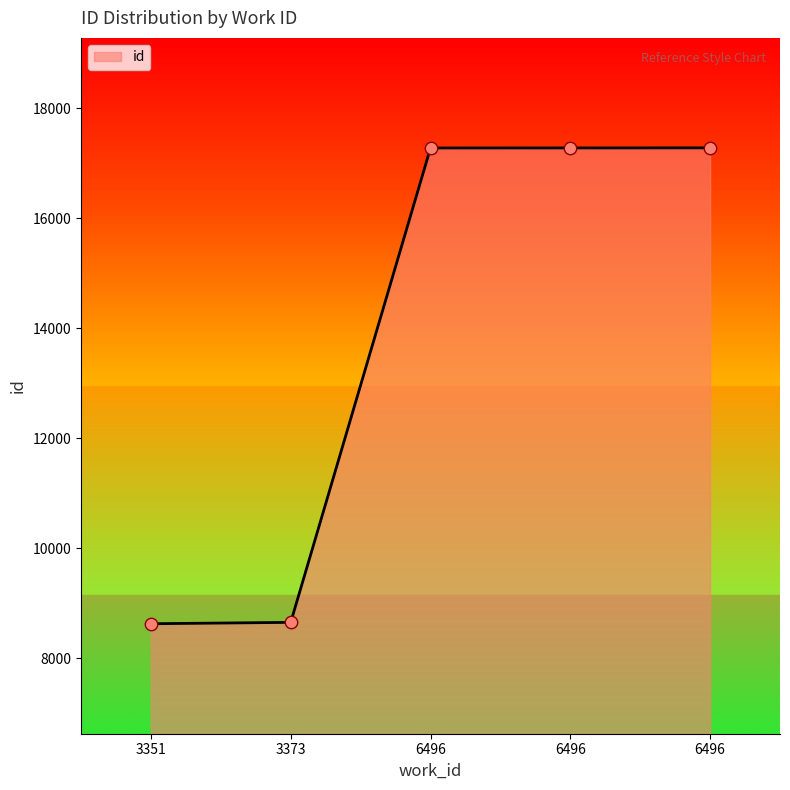

How many values are below 17275?

2